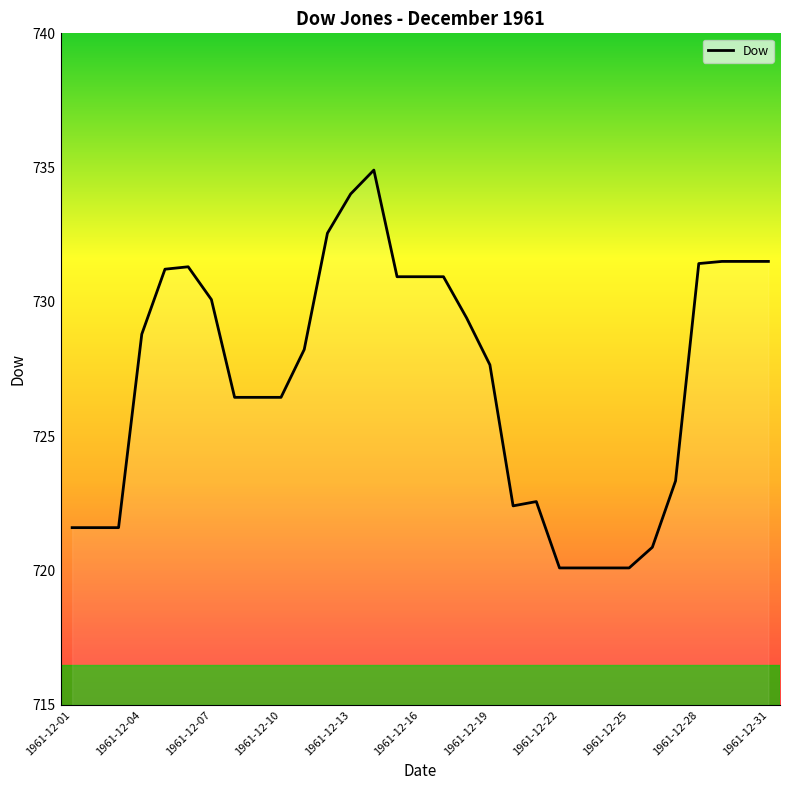

What is the difference between the maximum and minimum values?

14.8